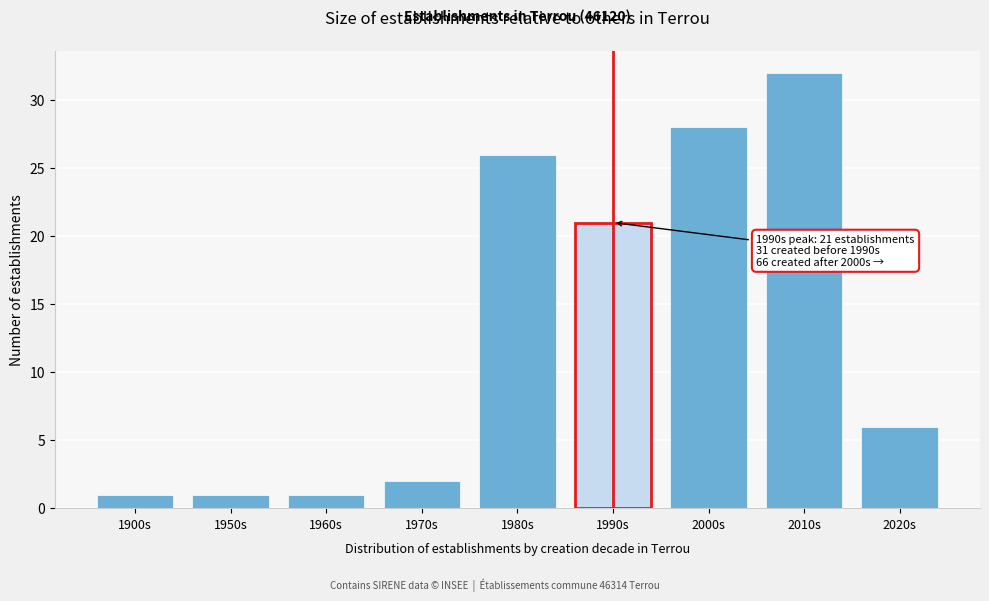

Reading left to right, what are all the values shown in this chart?

1900s=1	1950s=1	1960s=1	1970s=2	1980s=26	1990s=21	2000s=28	2010s=32	2020s=6